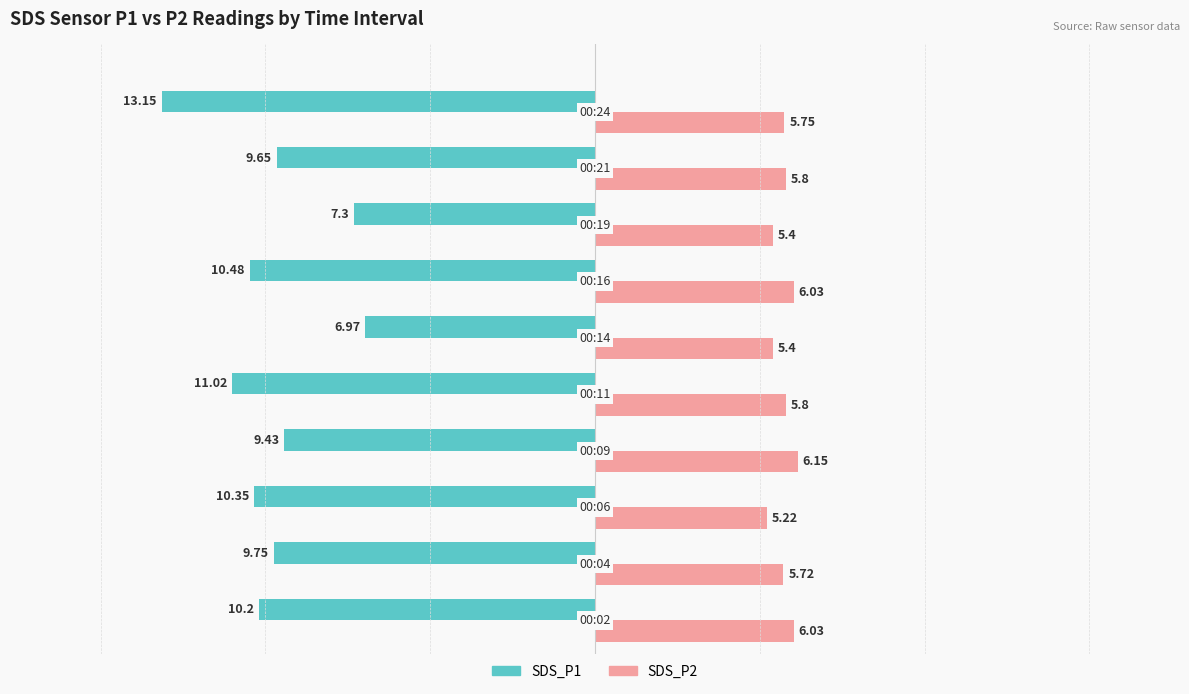

List the series in order of their peak value, lowest first.

SDS_P1, SDS_P2